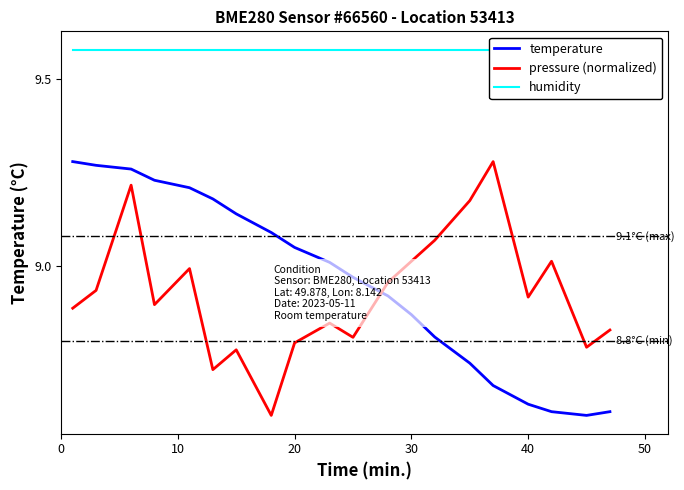

Which series ends up on top after the final intersection of temperature and pressure (normalized)?

pressure (normalized)